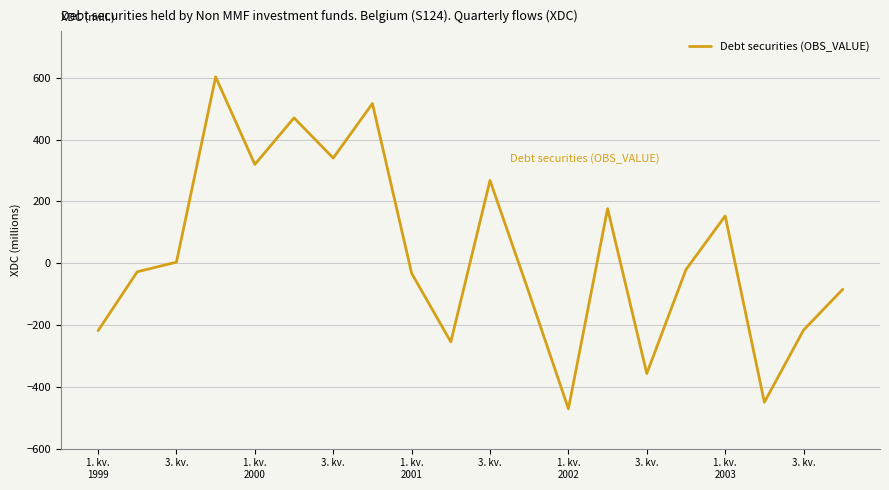

How many lines are shown in the chart?

1